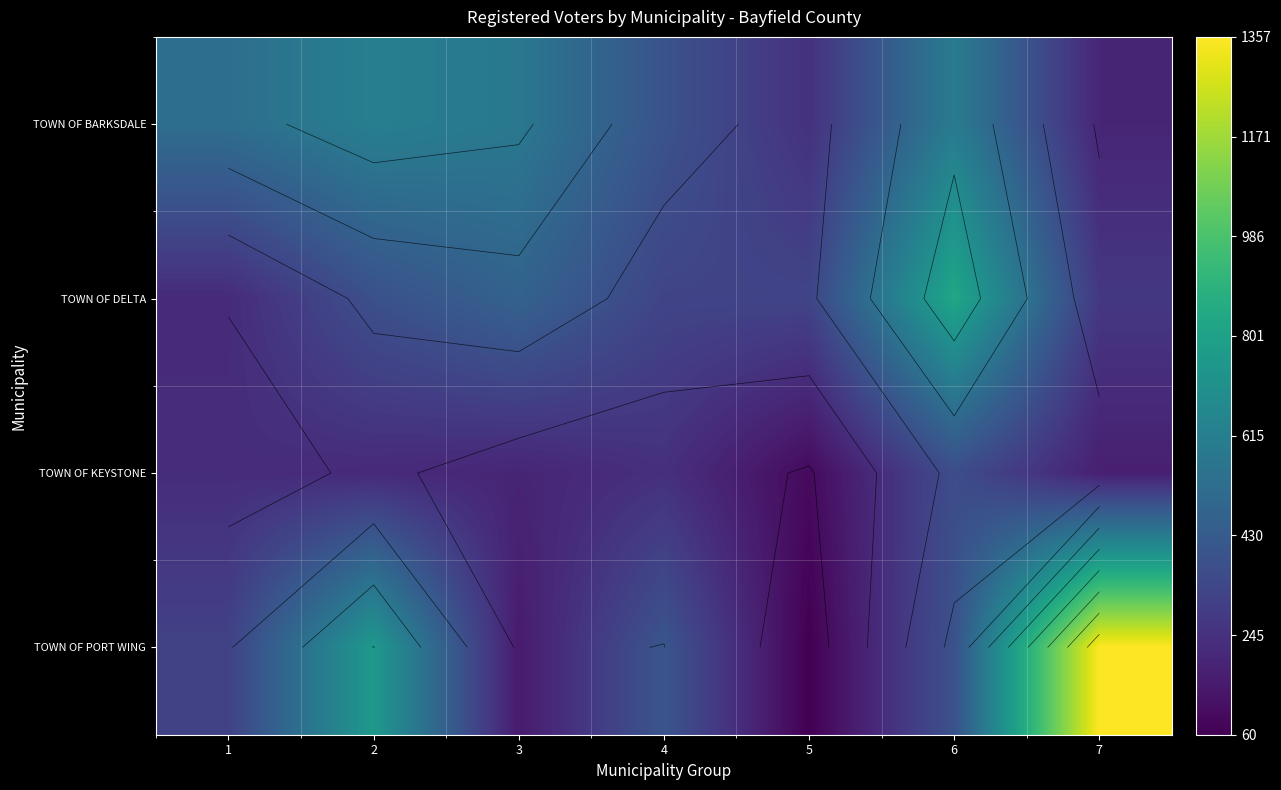

True or false: TOWN OF KEYSTONE has a value of 370 at 2.

False